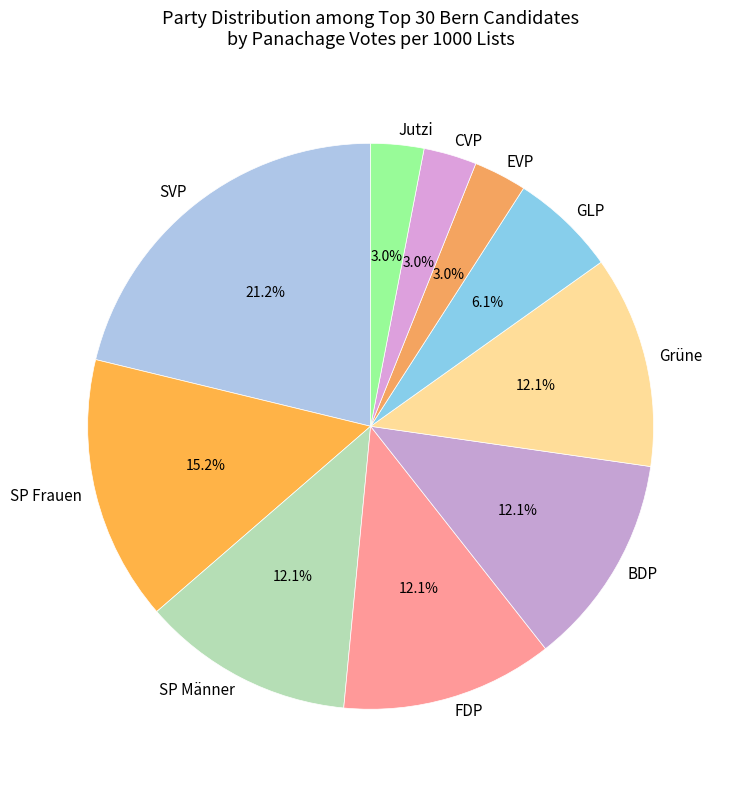

To the nearest percent, what percentage of the pie is SP Männer?

12%